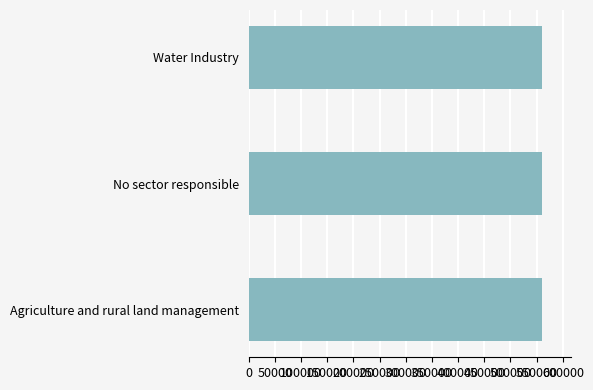

What is the average value?

560392